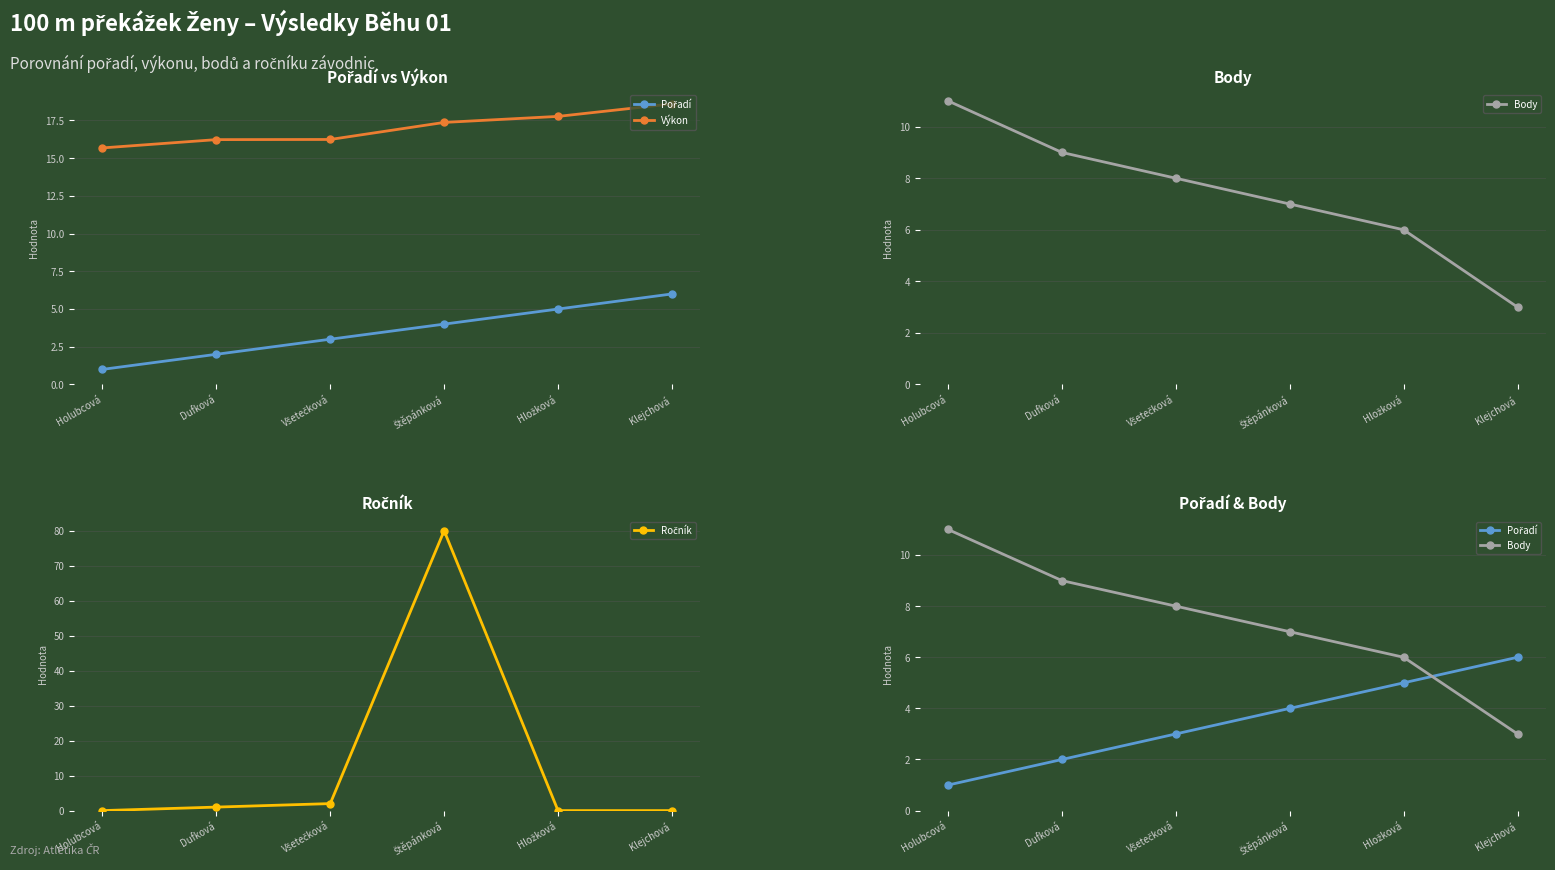

Reading left to right, what are all the values shown in this chart?

Pořadí: Holubcová=1.0	Dufková=2.0	Všetečková=3.0	Štěpánková=4.0	Hložková=5.0	Klejchová=6.0
Výkon: Holubcová=15.7	Dufková=16.2	Všetečková=16.2	Štěpánková=17.4	Hložková=17.8	Klejchová=18.6
Body: Holubcová=11.0	Dufková=9.0	Všetečková=8.0	Štěpánková=7.0	Hložková=6.0	Klejchová=3.0
Ročník: Holubcová=0.0	Dufková=1.0	Všetečková=2.0	Štěpánková=80.0	Hložková=0.0	Klejchová=0.0